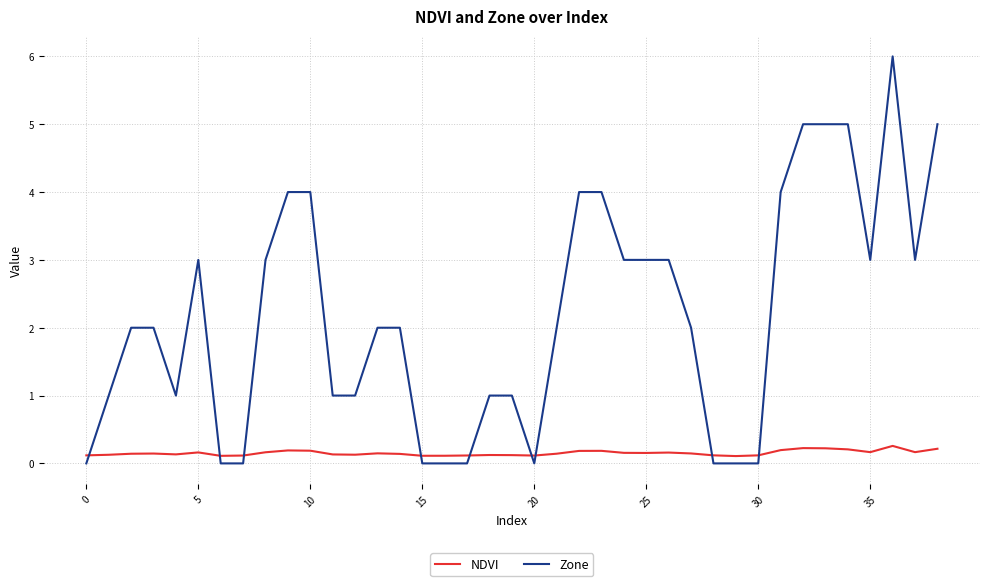

Which series has the largest total across all categories?

Zone